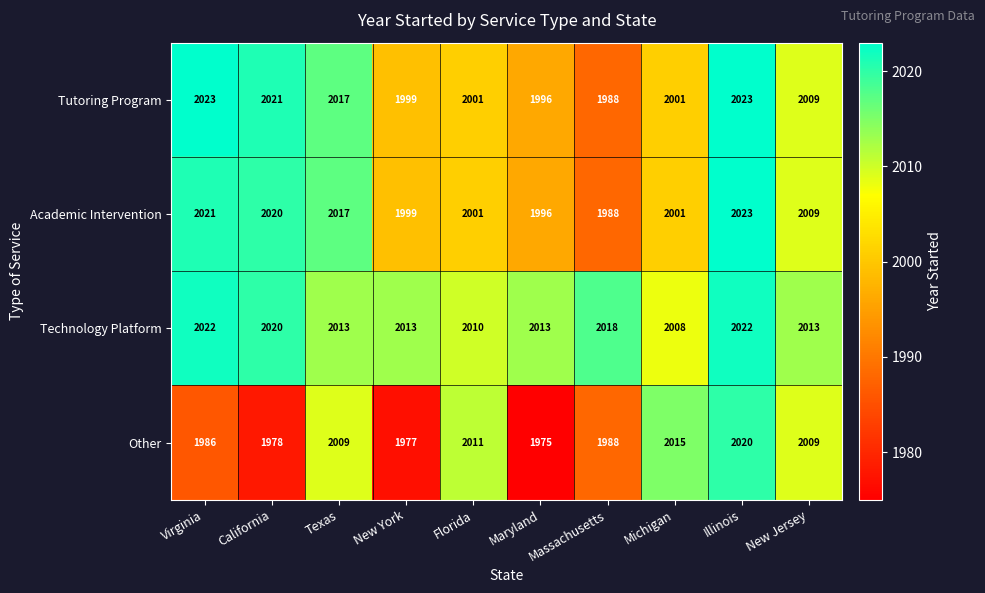

What is the minimum value shown in the chart?

1975